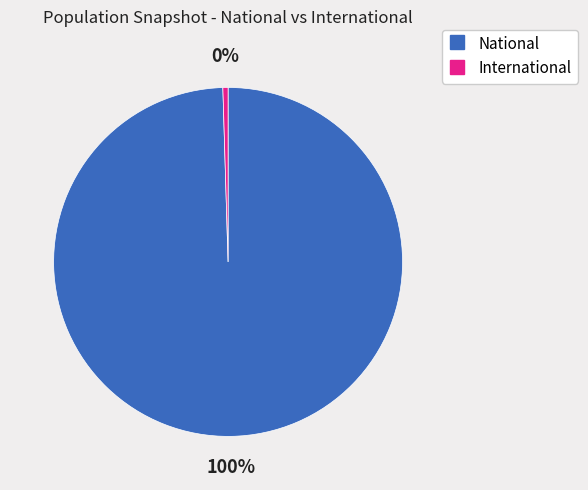

Count the number of slices in the pie.

2